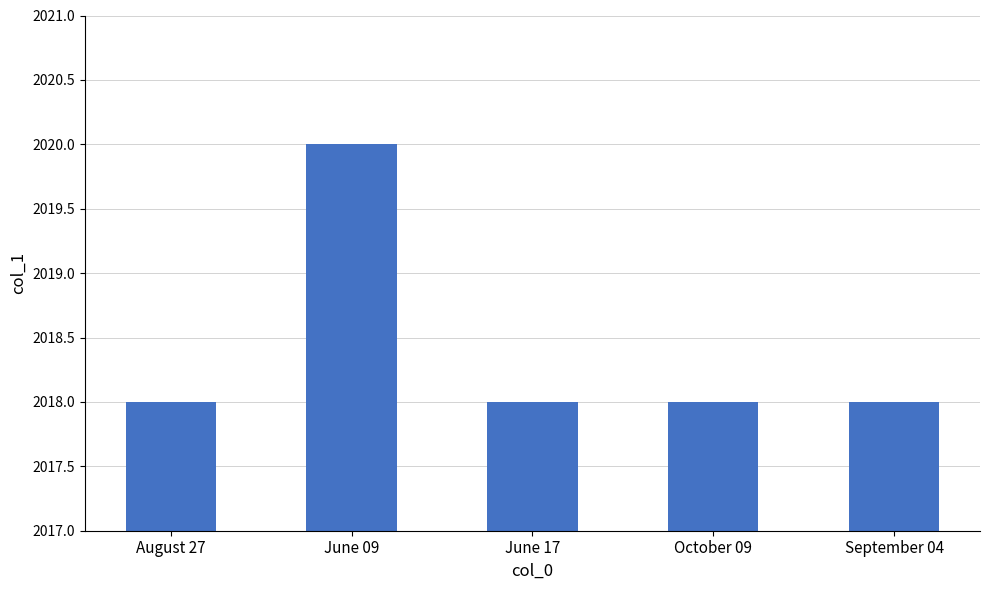

Between June 17 and June 09, which is larger?

June 09